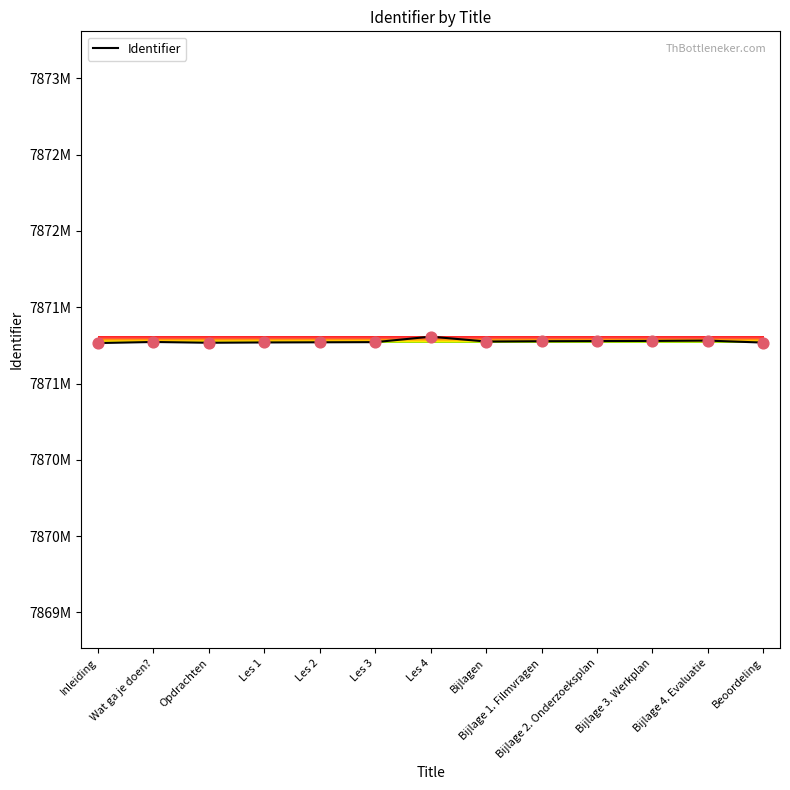

What is the ratio of the value at Les 4 to the value at Opdrachten?

1.0